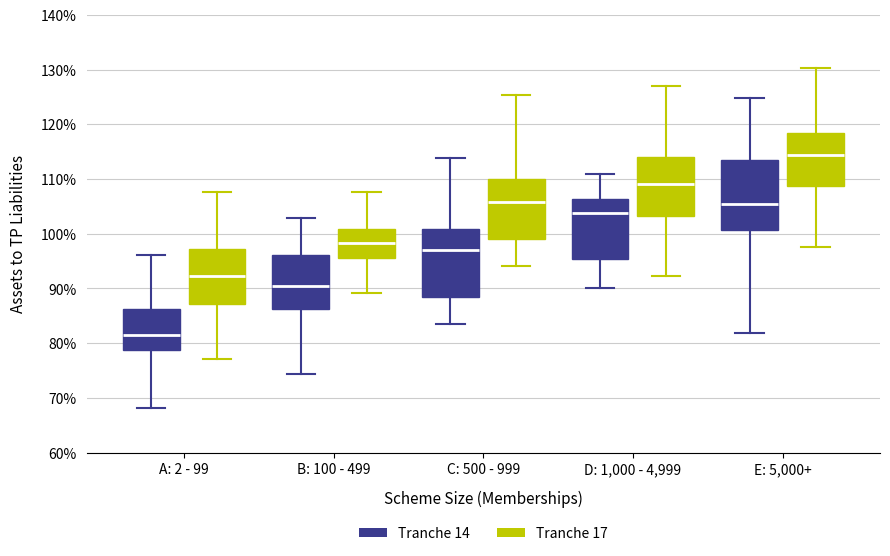

Reading left to right, read every box against the y-axis: the position of its median line, the range the box covers, and the ends of its whiskers. The values are not printed on the chart, so give them approximately, as read against the axis.

A: 2 - 99 (Tranche 14): median 82, box 79 to 86, whiskers 68 to 96
A: 2 - 99 (Tranche 17): median 92, box 87 to 97, whiskers 77 to 108
B: 100 - 499 (Tranche 14): median 90, box 86 to 96, whiskers 74 to 103
B: 100 - 499 (Tranche 17): median 98, box 96 to 101, whiskers 89 to 108
C: 500 - 999 (Tranche 14): median 97, box 89 to 101, whiskers 83 to 114
C: 500 - 999 (Tranche 17): median 106, box 99 to 110, whiskers 94 to 125
D: 1,000 - 4,999 (Tranche 14): median 104, box 95 to 106, whiskers 90 to 111
D: 1,000 - 4,999 (Tranche 17): median 109, box 103 to 114, whiskers 92 to 127
E: 5,000+ (Tranche 14): median 106, box 101 to 114, whiskers 82 to 125
E: 5,000+ (Tranche 17): median 114, box 109 to 118, whiskers 98 to 130